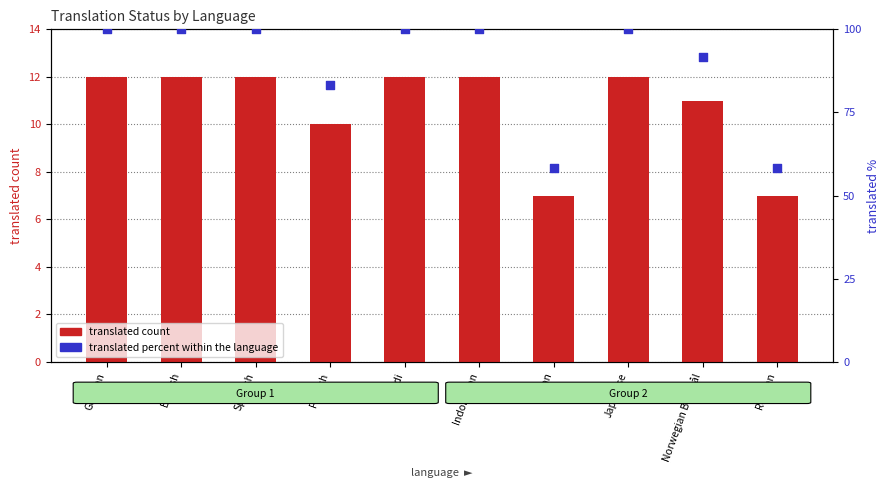

At which category is the sum across all series the highest?

German